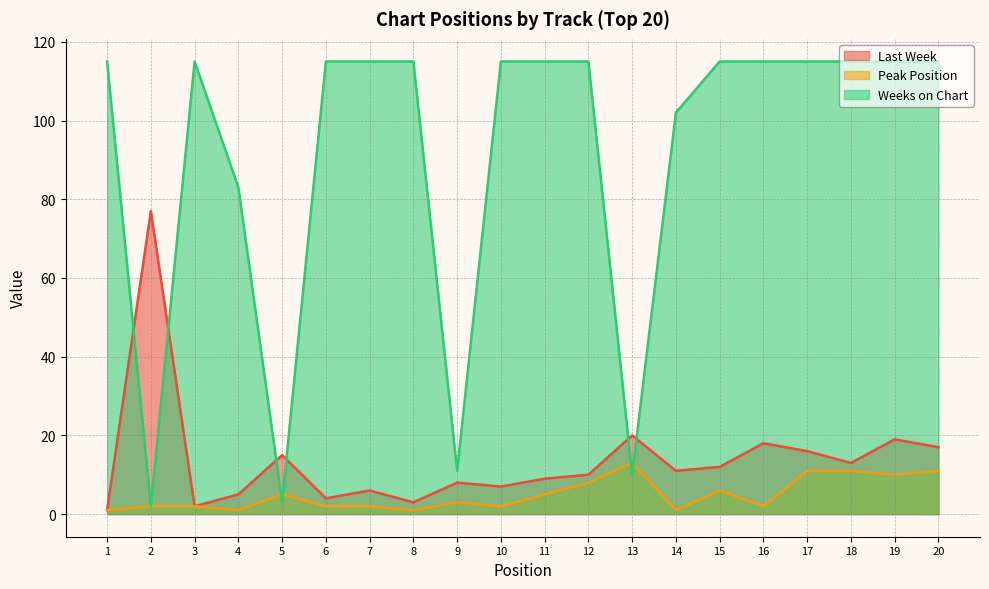

The value of Weeks on Chart at 4 is 134. True or false?

False